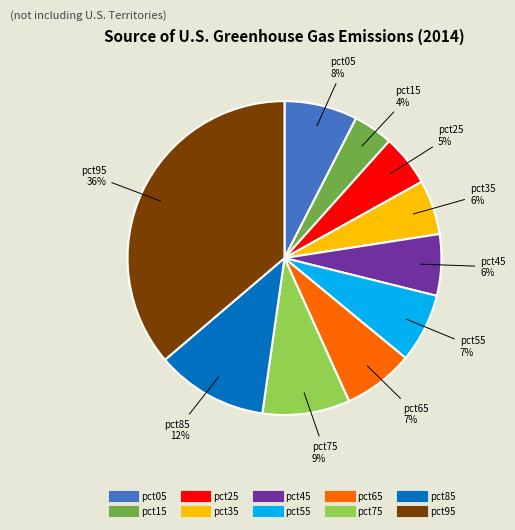

What is the smallest slice in the pie chart?

pct15